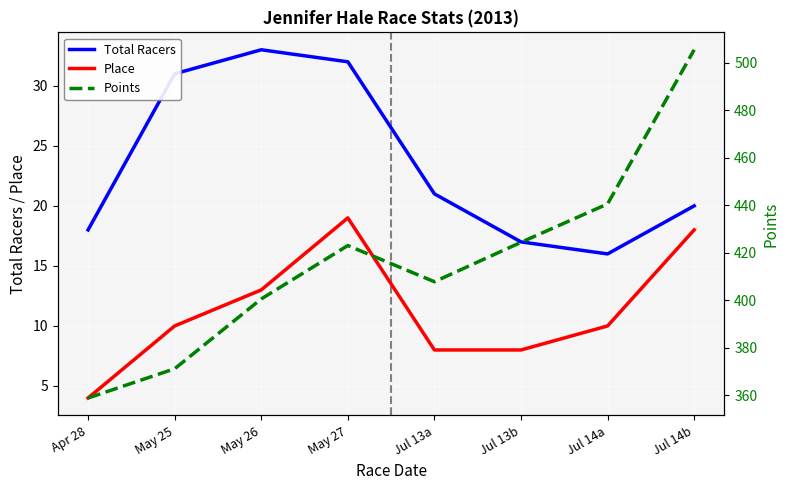

What is the sum of the Total Racers values at May 27 and Jul 13a?

53